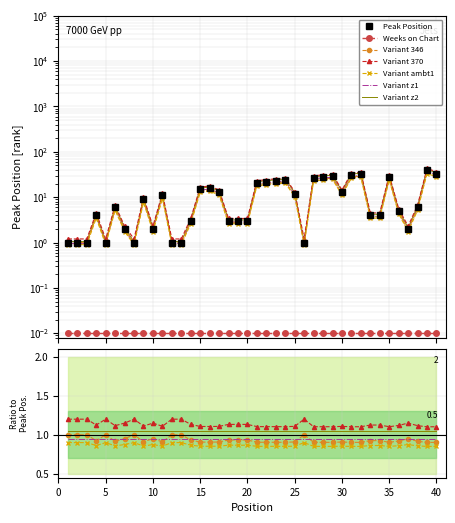

Between 39 and 16, which is larger?

39